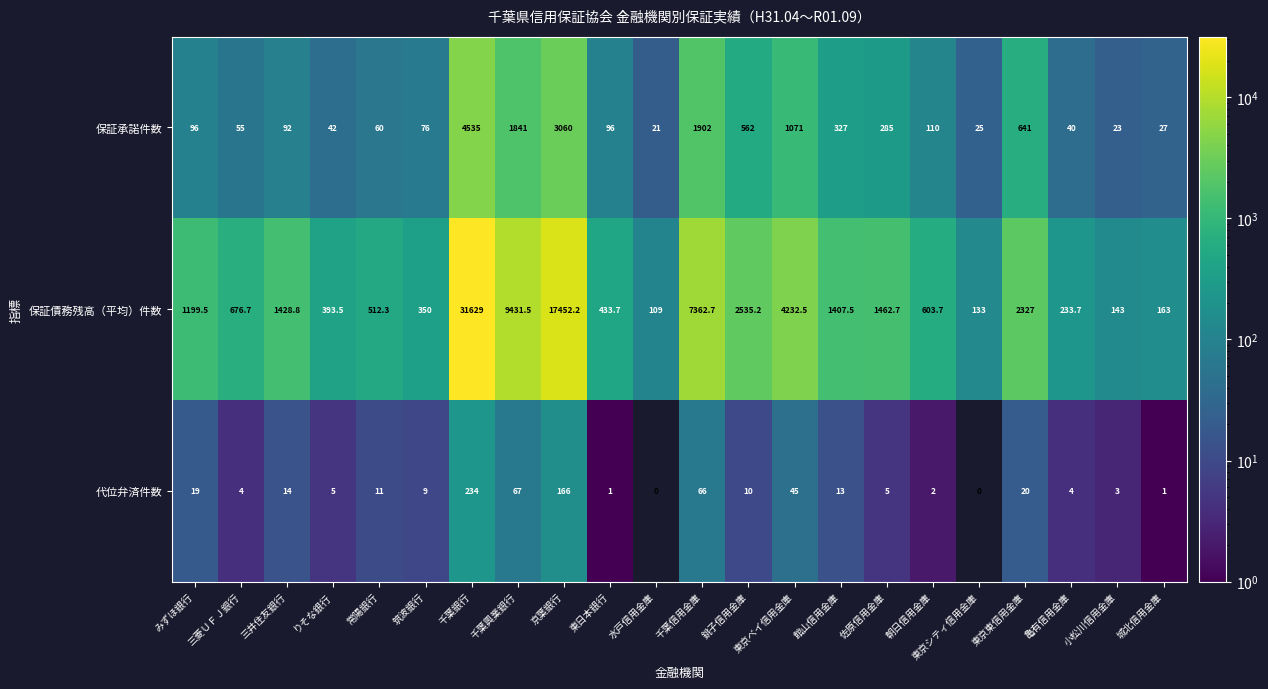

At 館山信用金庫, list the series in order from largest to smallest.

保証債務残高（平均）件数, 保証承諾件数, 代位弁済件数